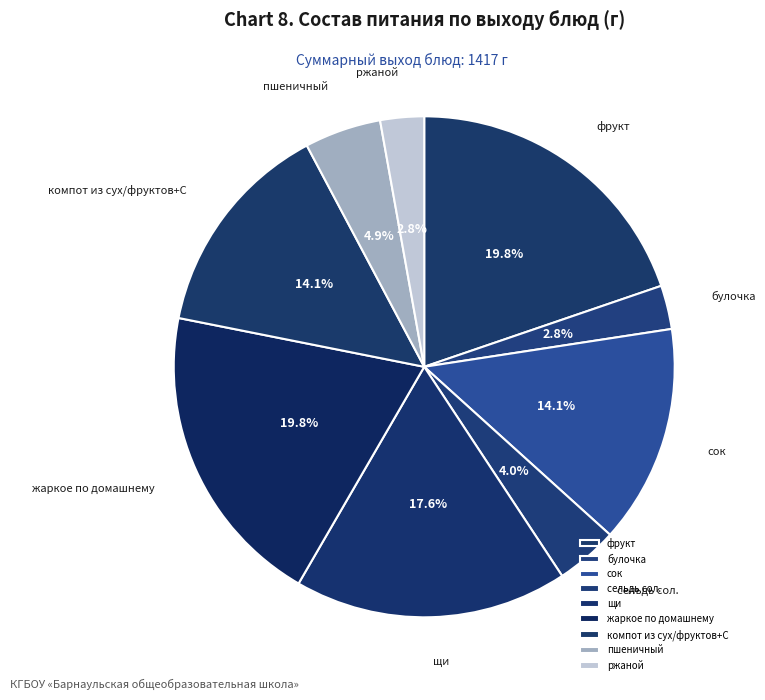

To the nearest percent, what is the difference between the жаркое по домашнему and сельдь сол. slice percentages?

16%